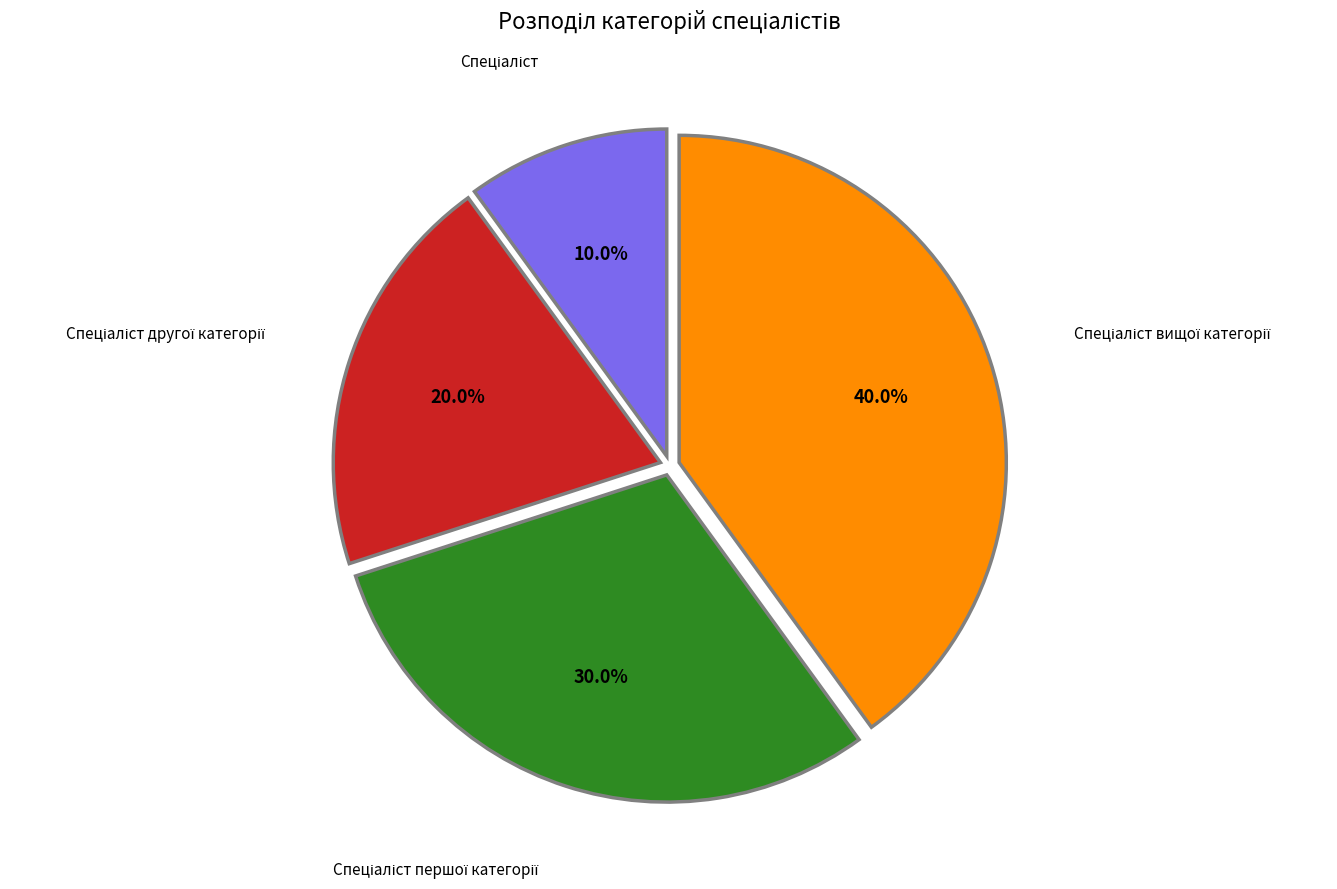

Is there any slice that represents more than half of the pie?

No